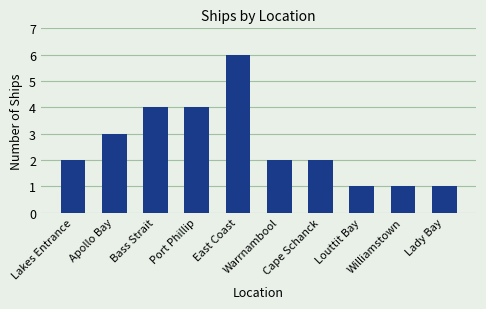

What is the value of the 9th bar from the left?

1